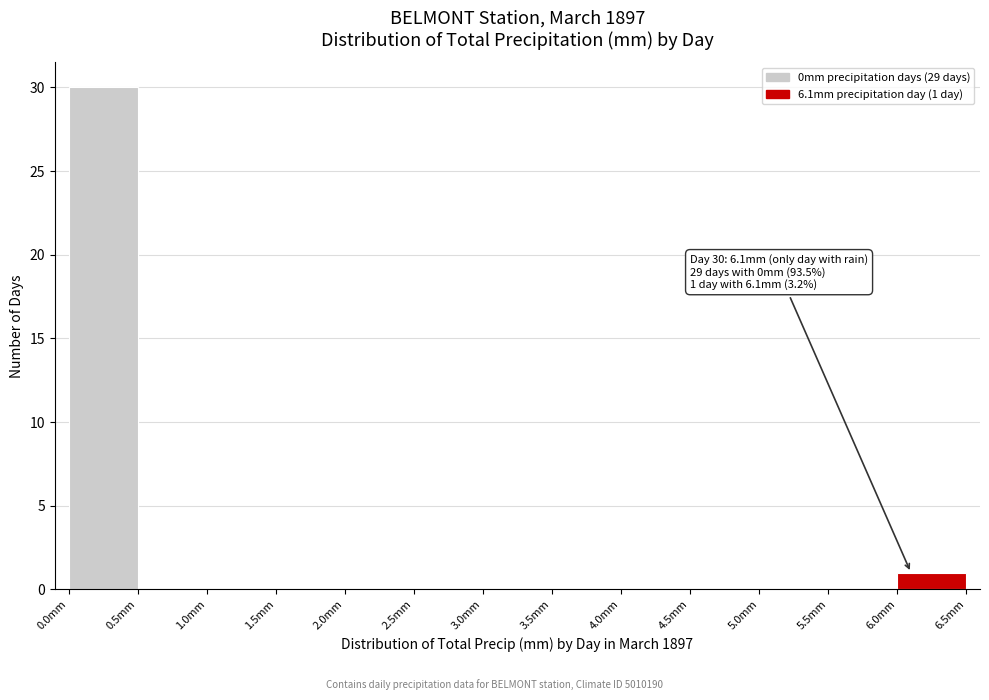

Which range on the x-axis has the tallest bar?

0.0 to 0.5